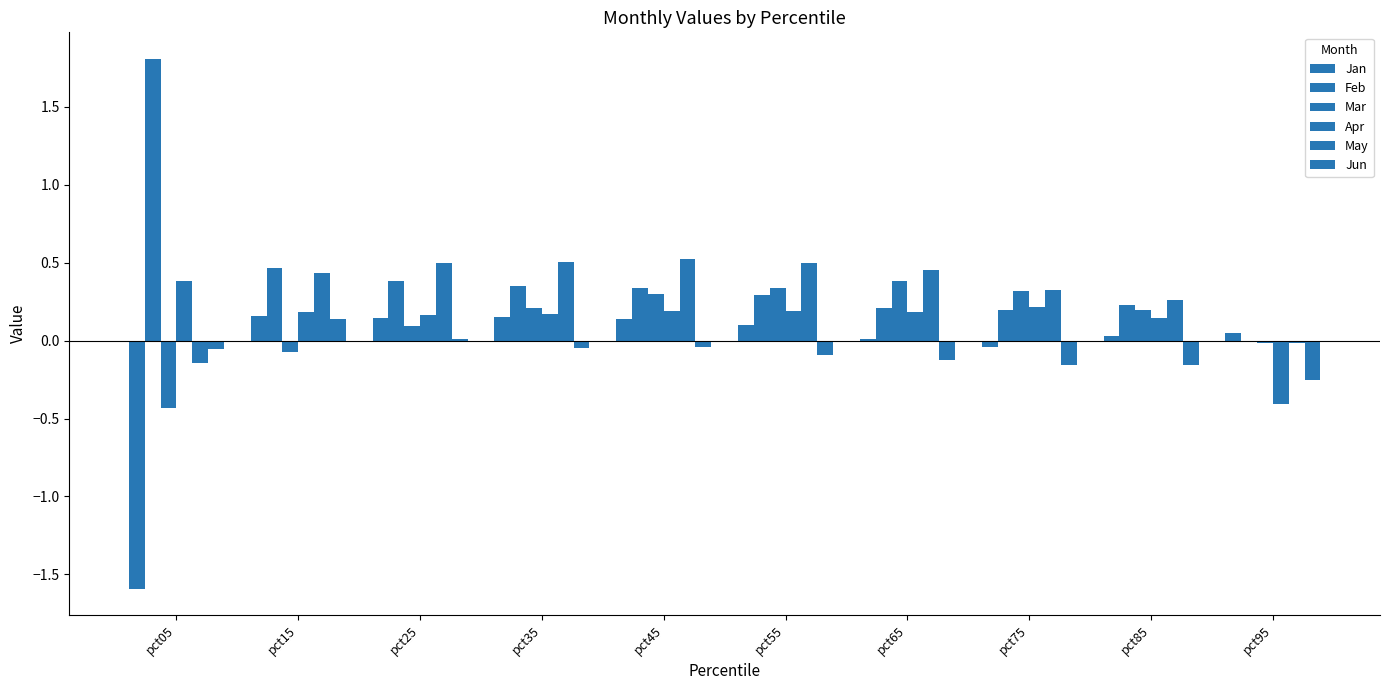

How many categories are shown in the chart?

10